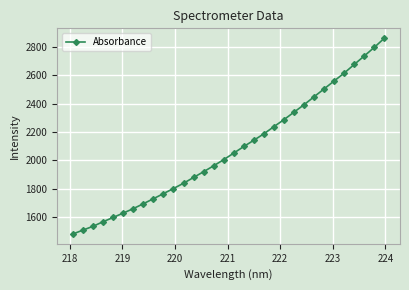

How many distinct data groups are displayed?

1